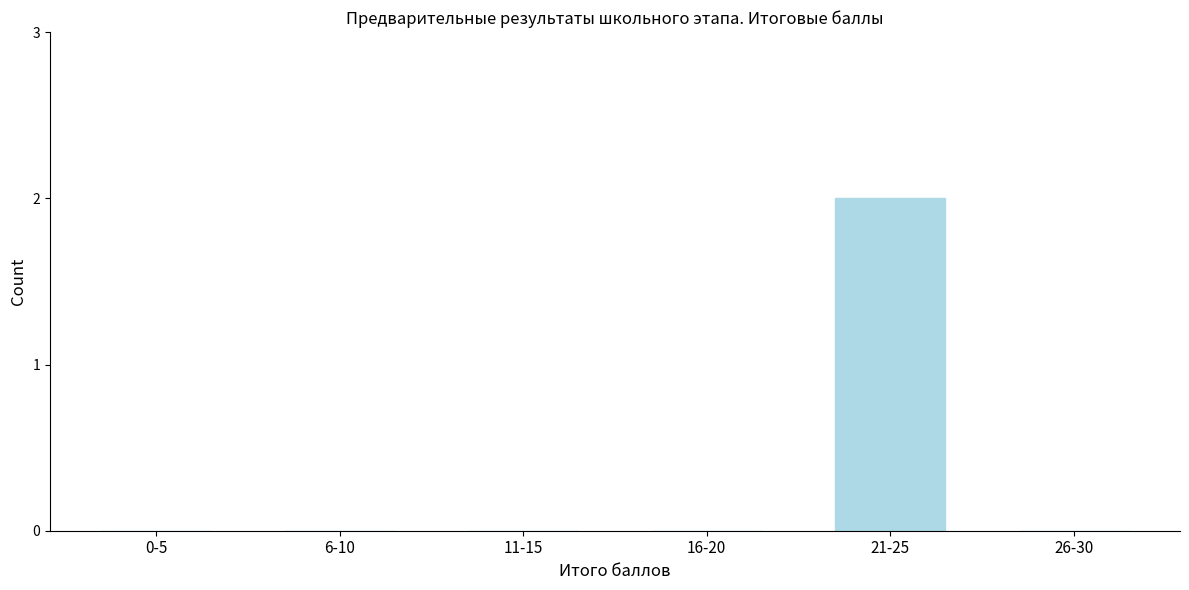

Reading right to left, extract all data points from this chart.

26-30=0	21-25=2	16-20=0	11-15=0	6-10=0	0-5=0